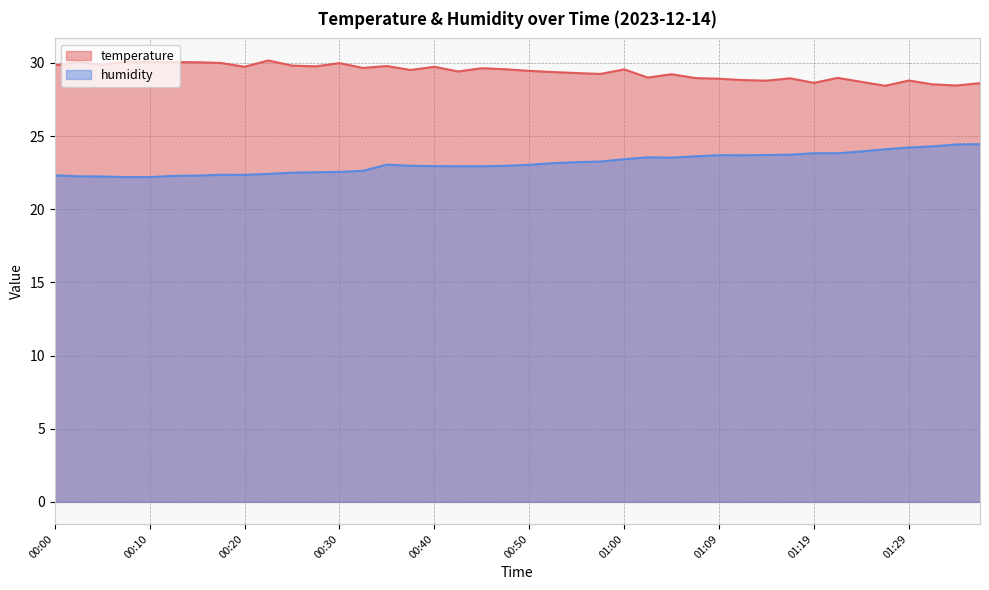

In humidity, how many points are lower than both neighbors (excluding endpoints)?

3